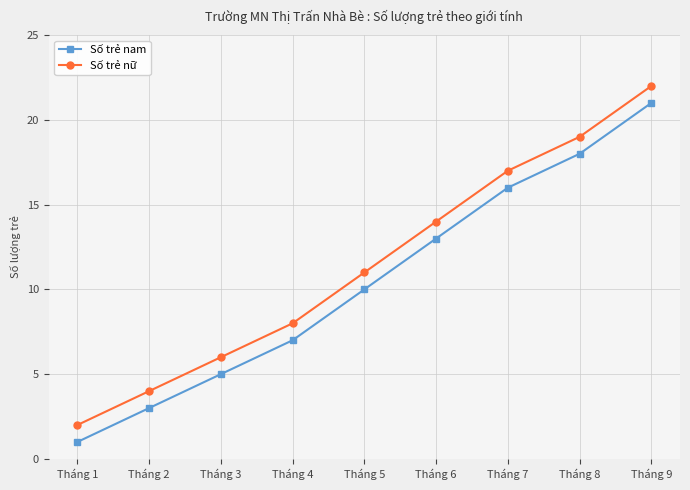

At which label is Số trẻ nữ closest to 12?

Tháng 5